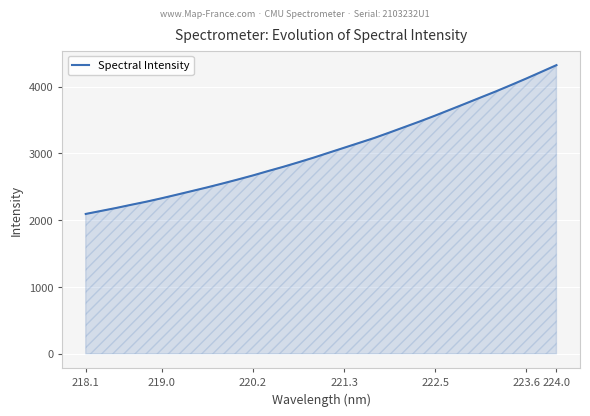

What is the smallest value displayed?

2094.3